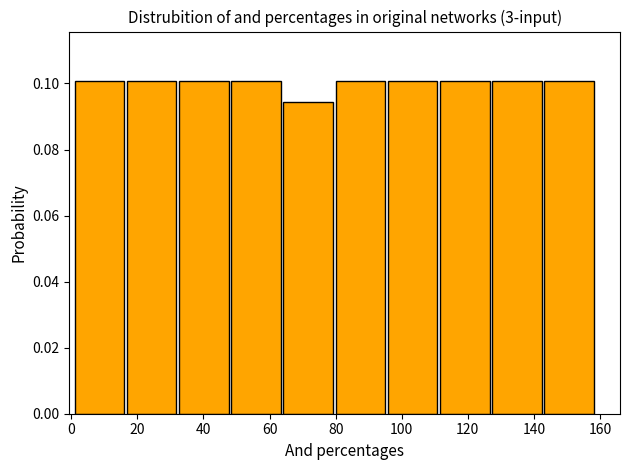

Reading left to right, list every bar in this chart as the range it spans on the x-axis followed by its height. Neither the bar edges nor the heights are printed on the chart, so give them approximately, as read against the axes.

1.0 to 16.8: 0.100
16.8 to 32.6: 0.100
32.6 to 48.4: 0.100
48.4 to 64.2: 0.100
64.2 to 80.0: 0.094
80.0 to 95.8: 0.100
95.8 to 111.6: 0.100
111.6 to 127.4: 0.100
127.4 to 143.2: 0.100
143.2 to 159.0: 0.100